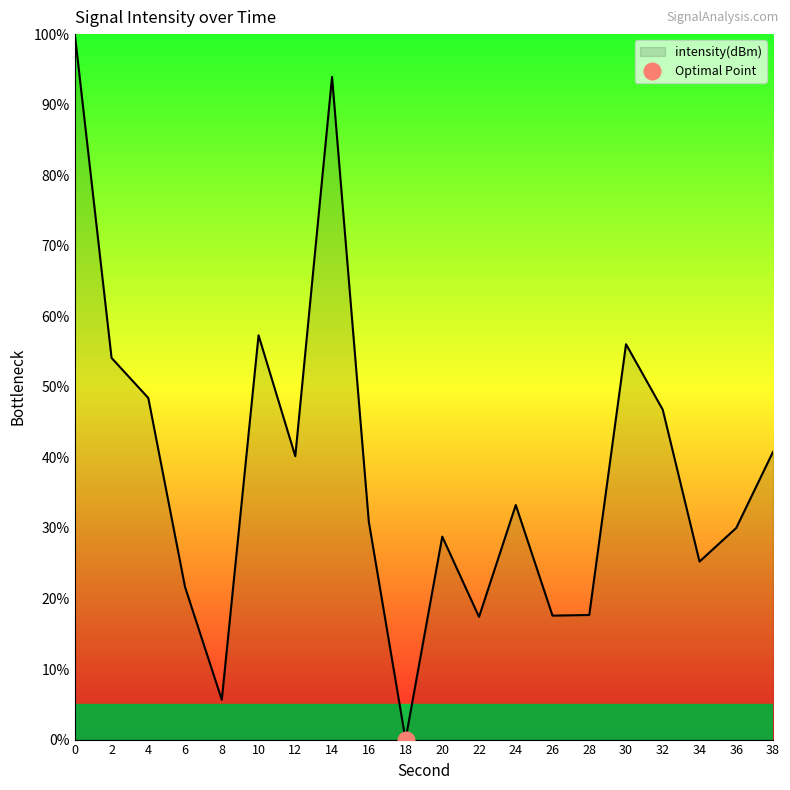

How many categories are shown in the chart?

20